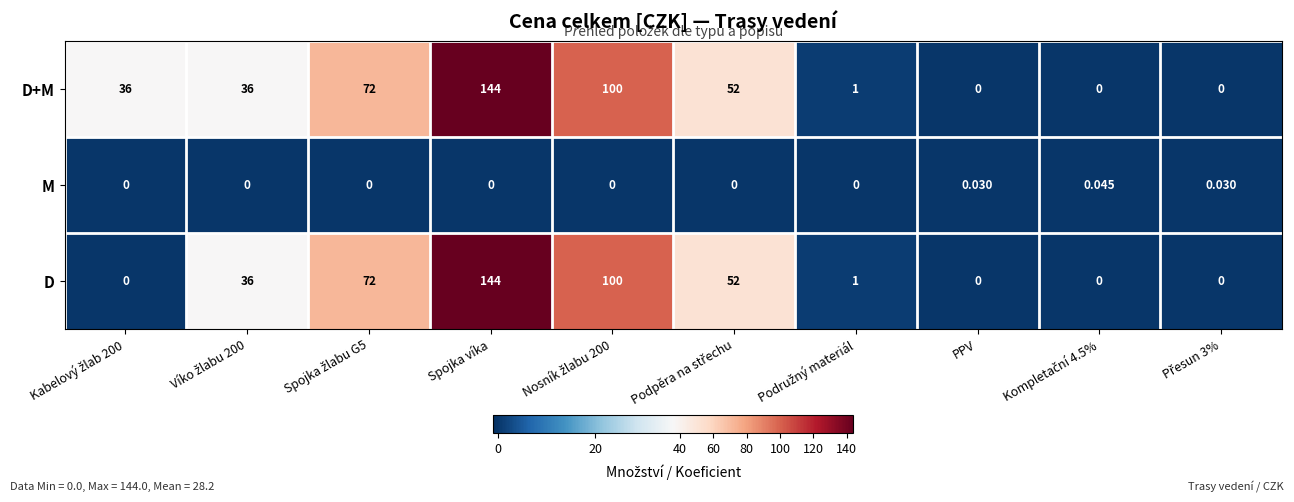

Which series has the largest total across all categories?

D+M